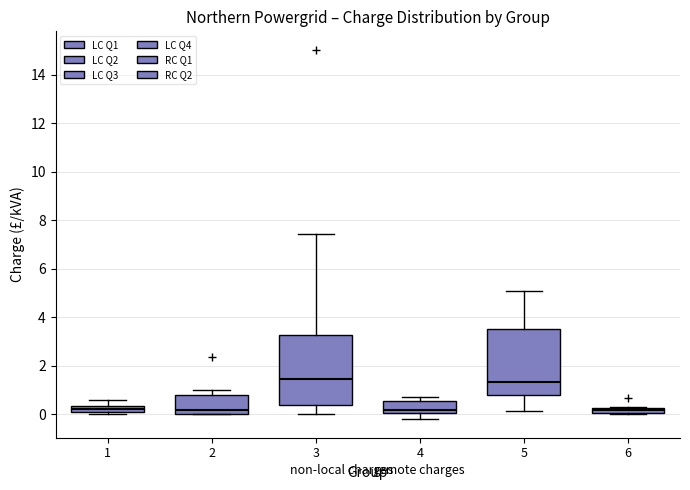

Where is the lower edge of the box at x = 6 on the y-axis? The values are not printed on the chart, so give them approximately, as read against the axis.

0.0